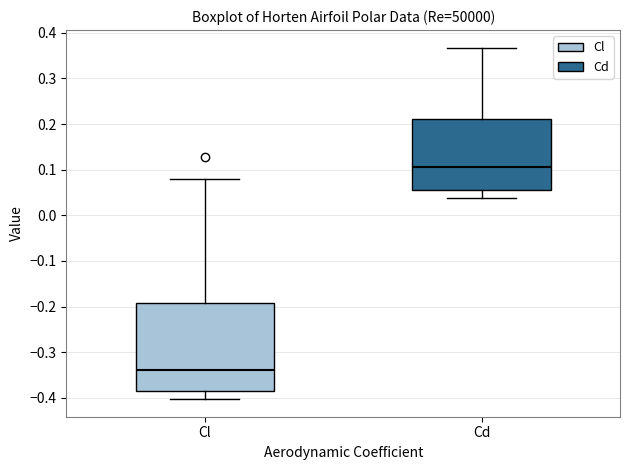

Which box's median line is the lowest?

Cl